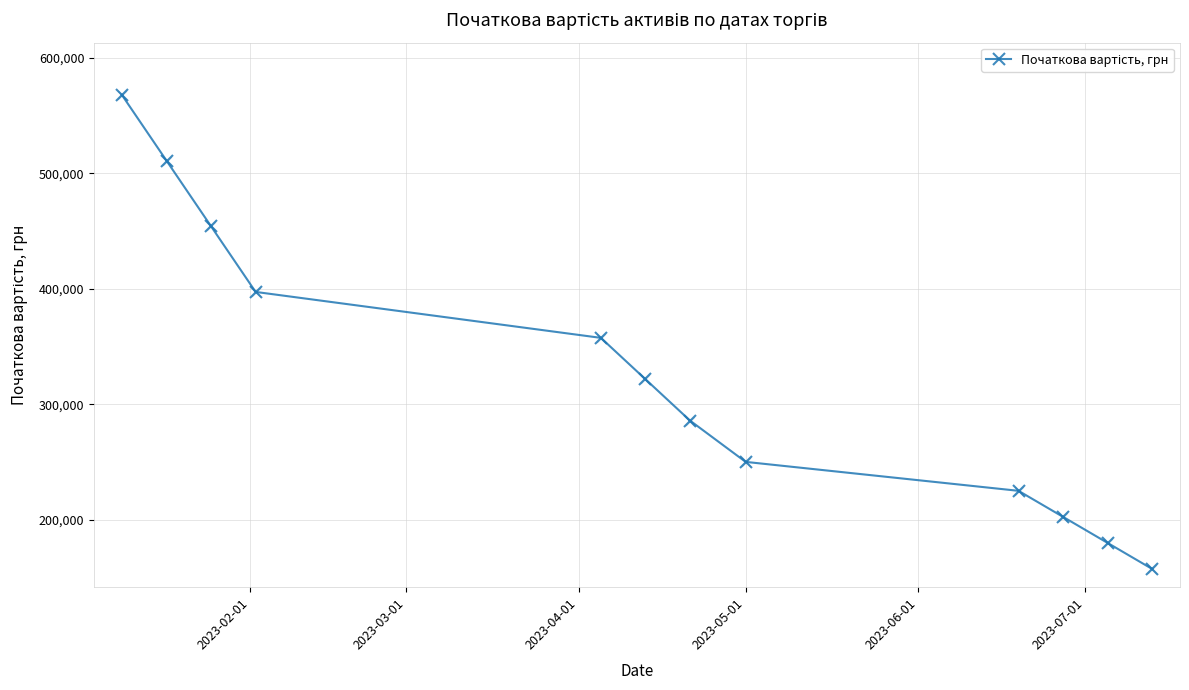

True or false: the data has more than 2 interior local peaks.

False